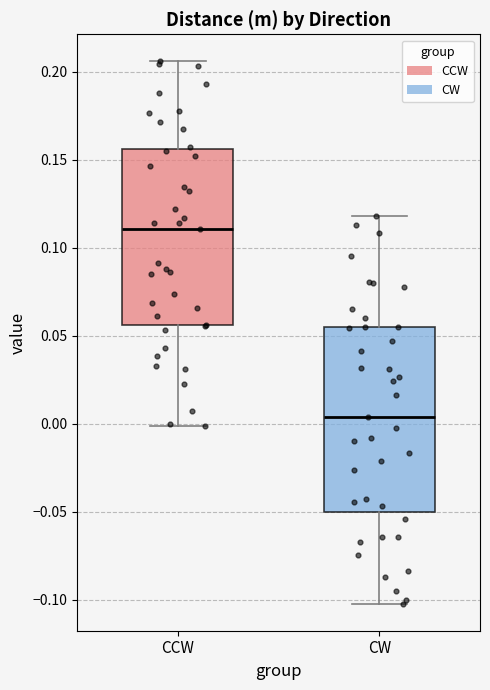

Where does the median line of the box for CCW sit on the y-axis? The values are not printed on the chart, so give them approximately, as read against the axis.

0.110